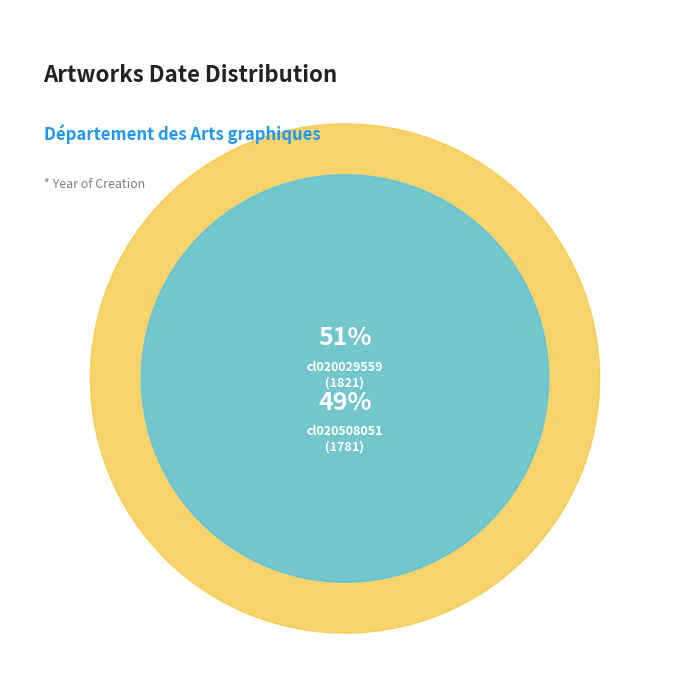

To the nearest percent, what is the average slice percentage?

50%